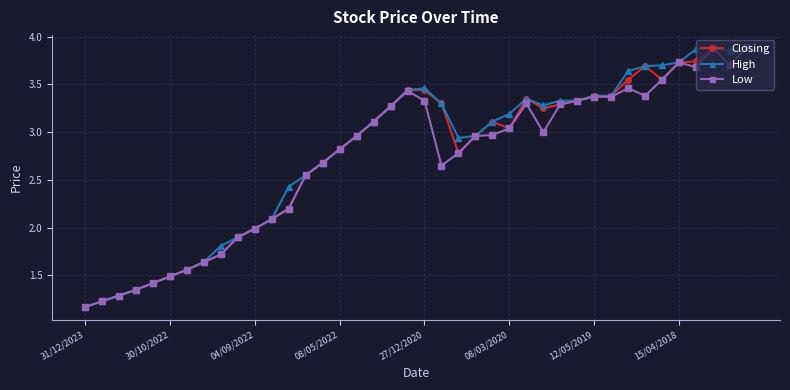

True or false: Low has more than 2 interior local peaks.

True